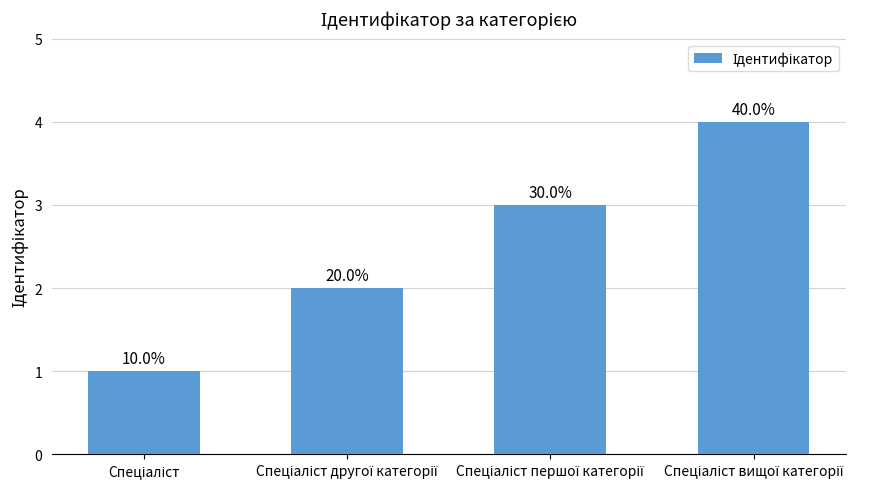

How many bars are there in total?

4